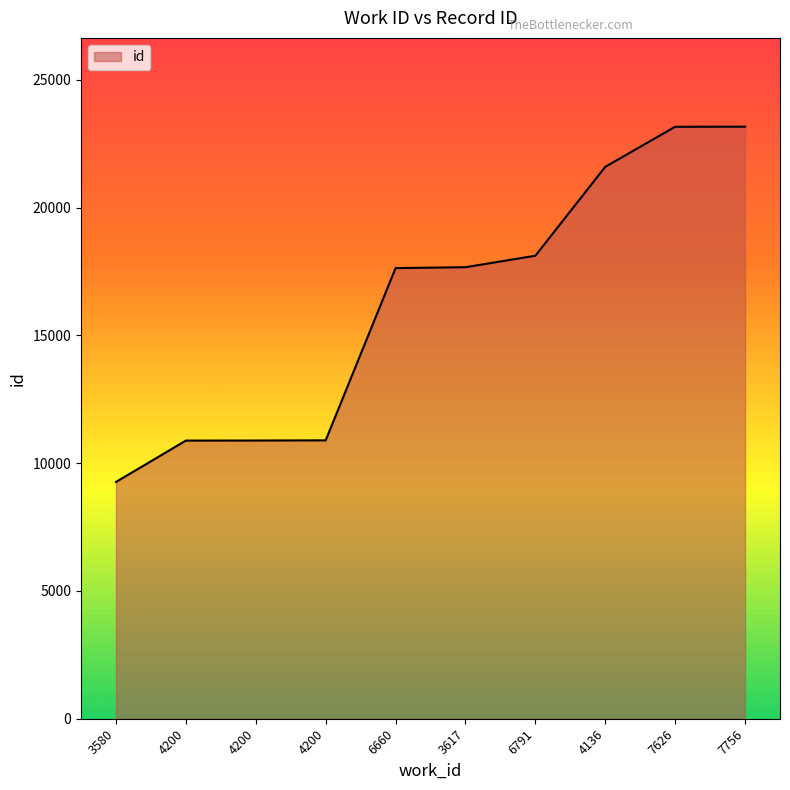

Does the chart have visible grid lines?

No